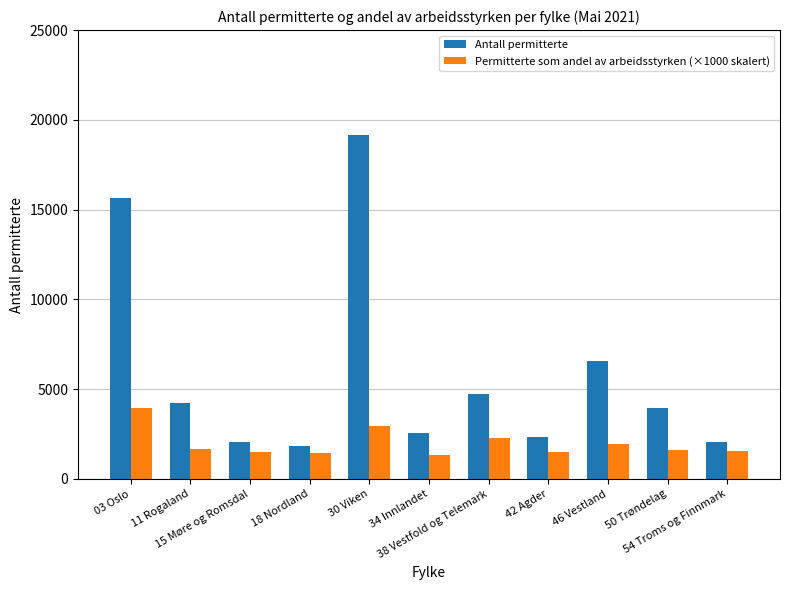

How many values in the Permitterte som andel av arbeidsstyrken (×1000 skalert) series exceed 1595?

6